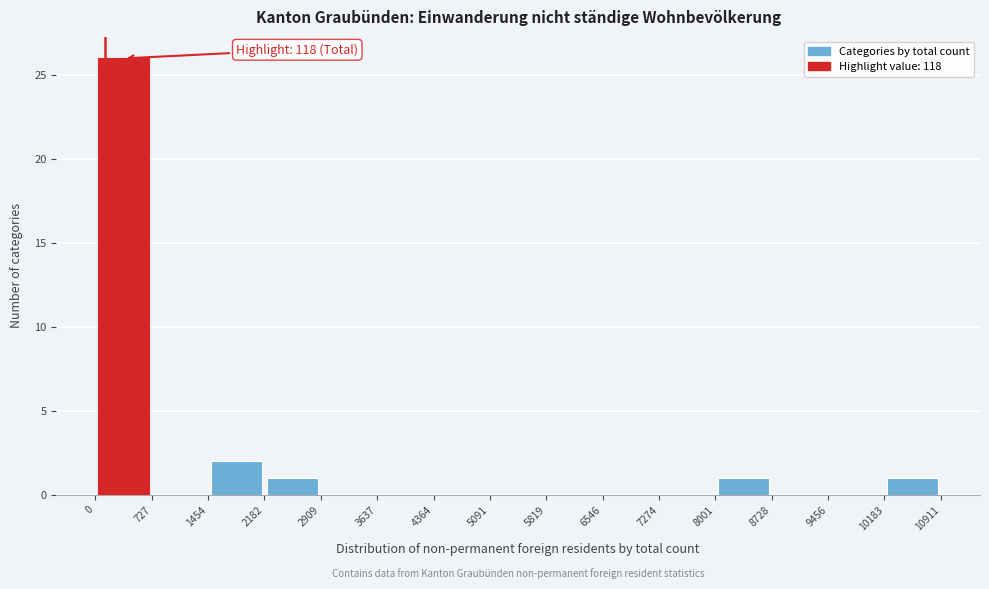

Over which range of the x-axis is the bar tallest?

0 to 727